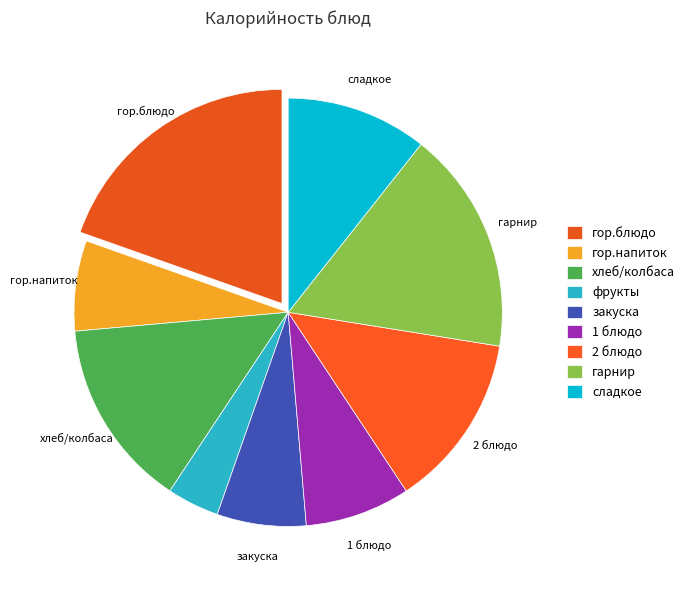

Which category has the smallest portion of the pie?

фрукты